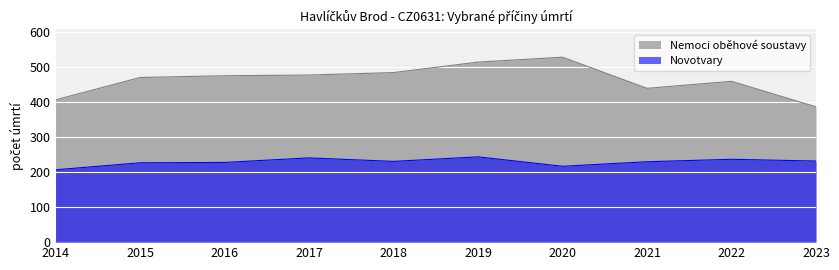

True or false: Novotvary and Nemoci oběhové soustavy intersect in this chart.

False